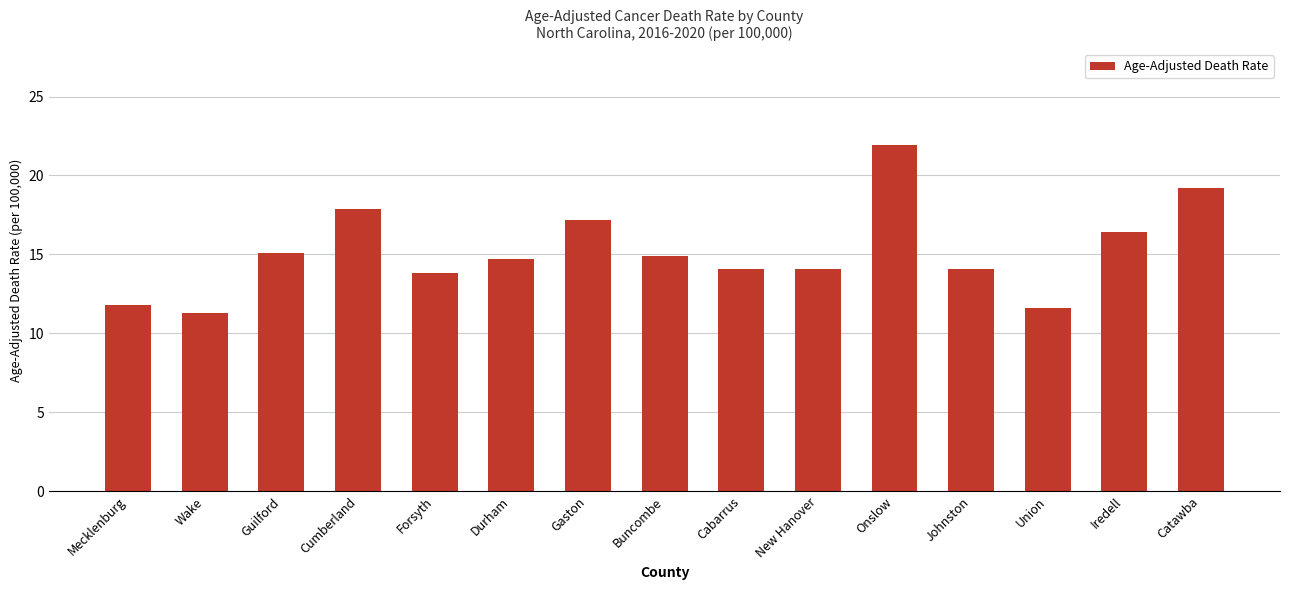

What is the label of the 2nd bar from the left?

Wake